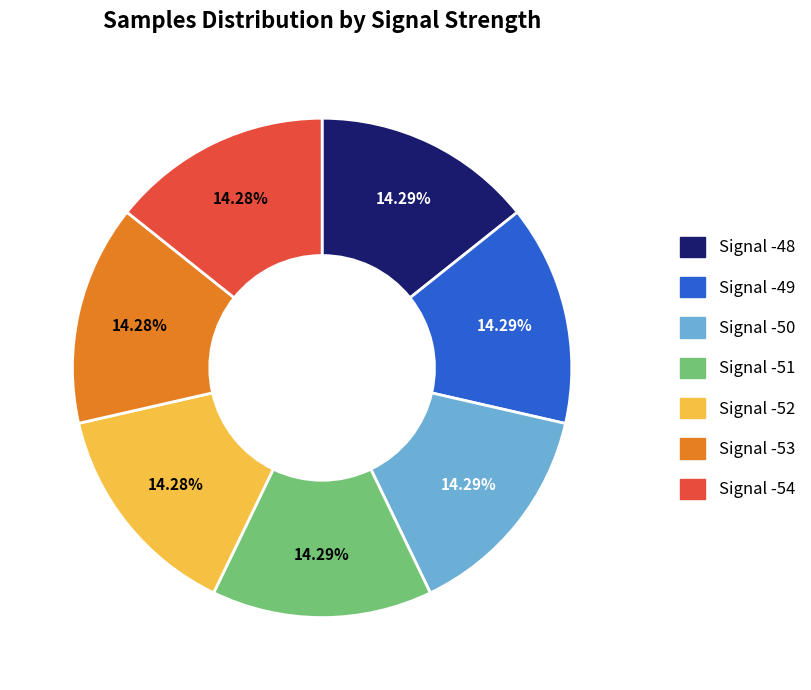

How much of the chart is everything except Signal -54?

85.7%